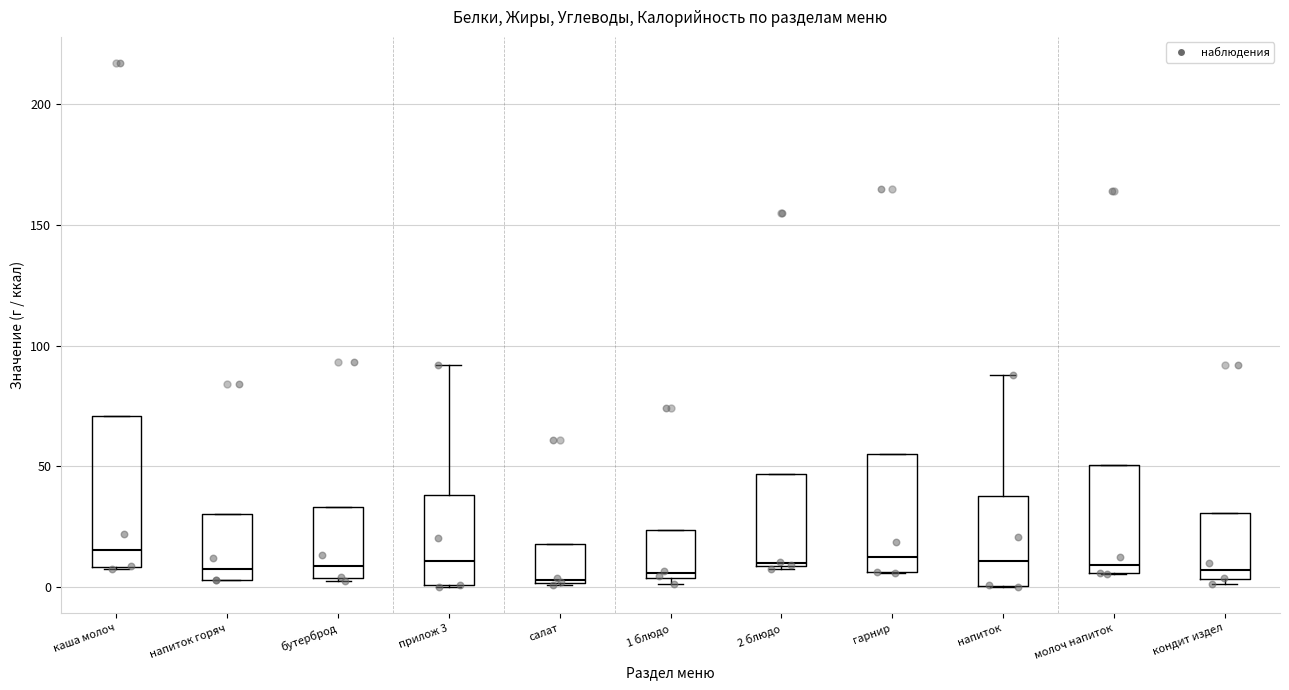

Reading left to right, read every box against the y-axis: the position of its median line, the range the box covers, and the ends of its whiskers. The values are not printed on the chart, so give them approximately, as read against the axis.

каша молоч: median 15, box 10 to 70, whiskers 5 to 70
напиток горяч: median 10, box 5 to 30, whiskers 5 to 30
бутерброд: median 10, box 5 to 35, whiskers 5 to 35
прилож 3: median 10, box 0 to 40, whiskers 0 to 90
салат: median 5, box 0 to 20, whiskers 0 to 20
1 блюдо: median 5 (just above the box's lower edge), box 5 to 25, whiskers 0 to 25
2 блюдо: median 10, box 10 to 45, whiskers 10 to 45
гарнир: median 10, box 5 to 55, whiskers 5 to 55
напиток: median 10, box 0 to 40, whiskers 0 to 90
молоч напиток: median 10, box 5 to 50, whiskers 5 to 50
кондит издел: median 5 (just above the box's lower edge), box 5 to 30, whiskers 0 to 30